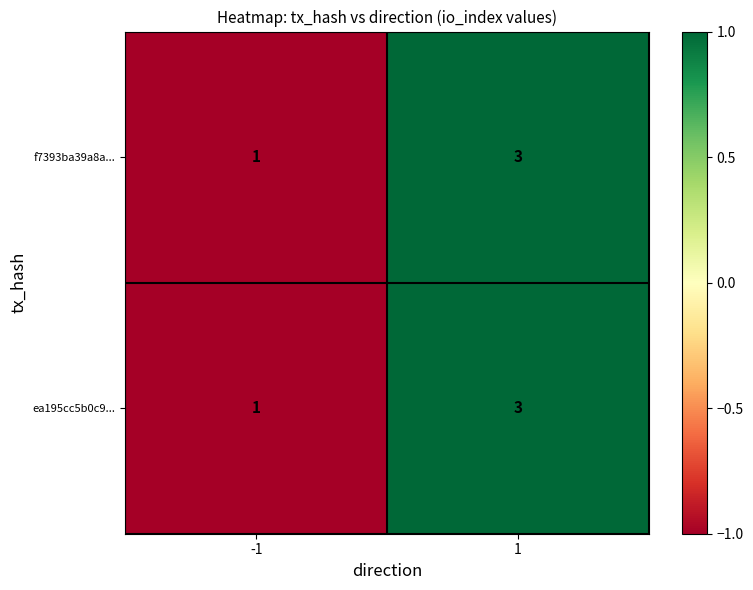

At which category is the sum across all series the highest?

1